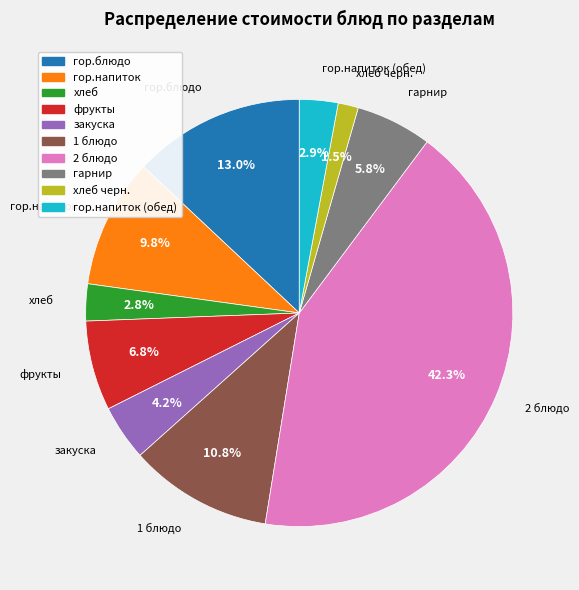

How many slices are in this pie chart?

10